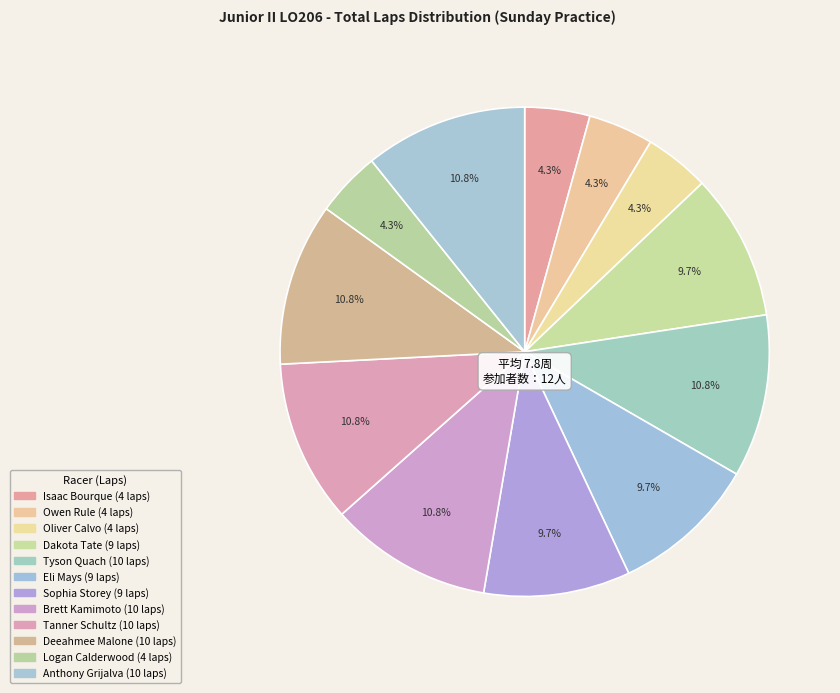

What percentage is the Owen Rule slice, to the nearest percent?

4%